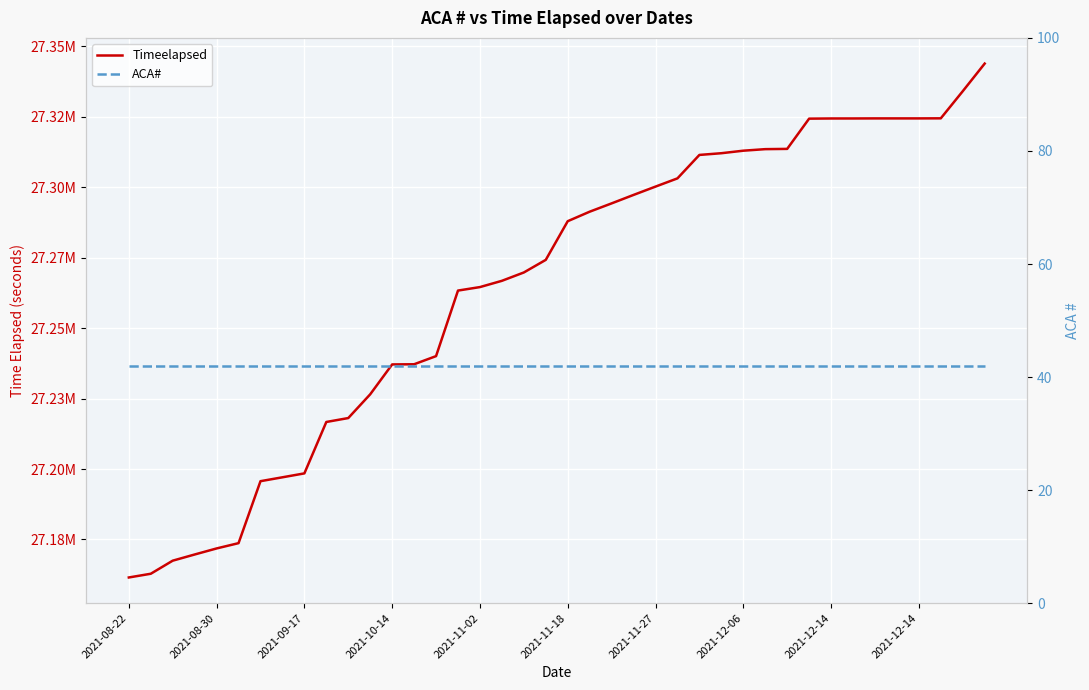

Which has a higher value, 23 or 39?

39